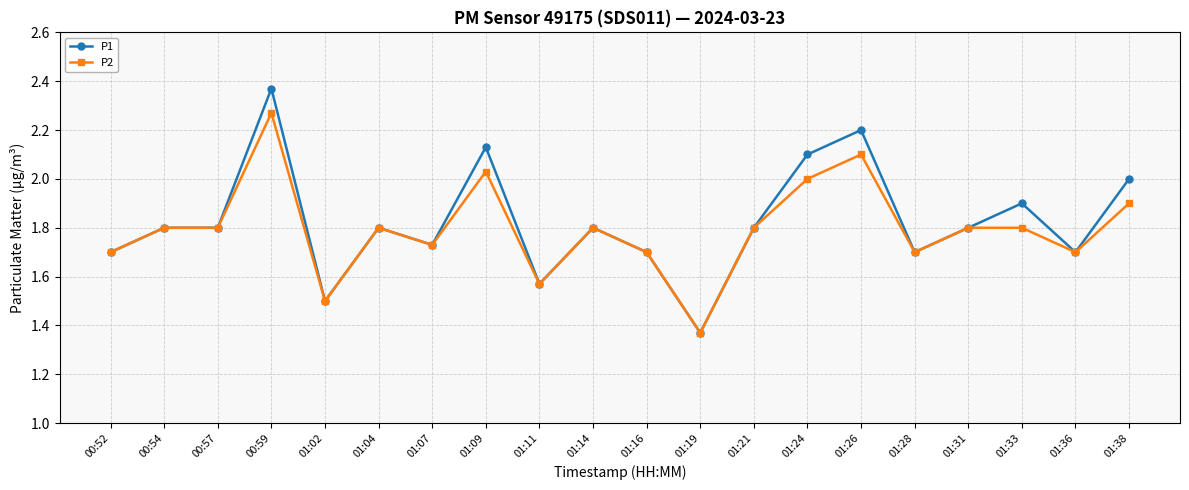

Which series has the widest spread of values?

P1